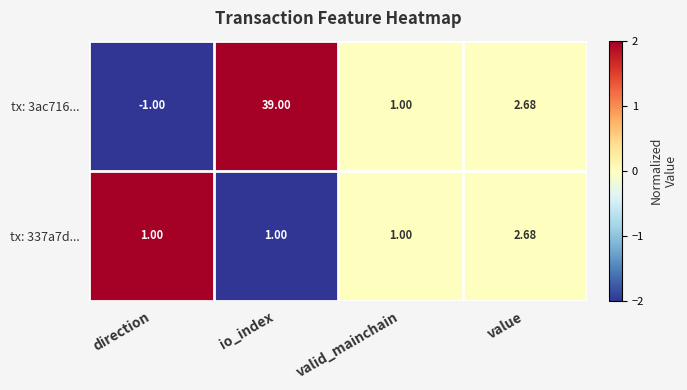

Which category has the highest value across all series?

io_index